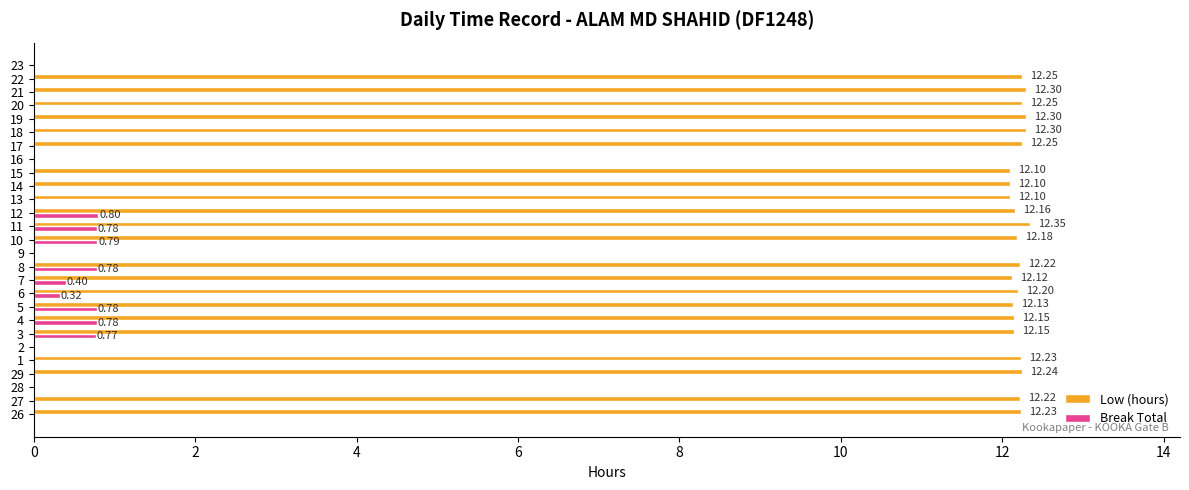

True or false: Low (hours) has a value of -8.3 at 26.

False